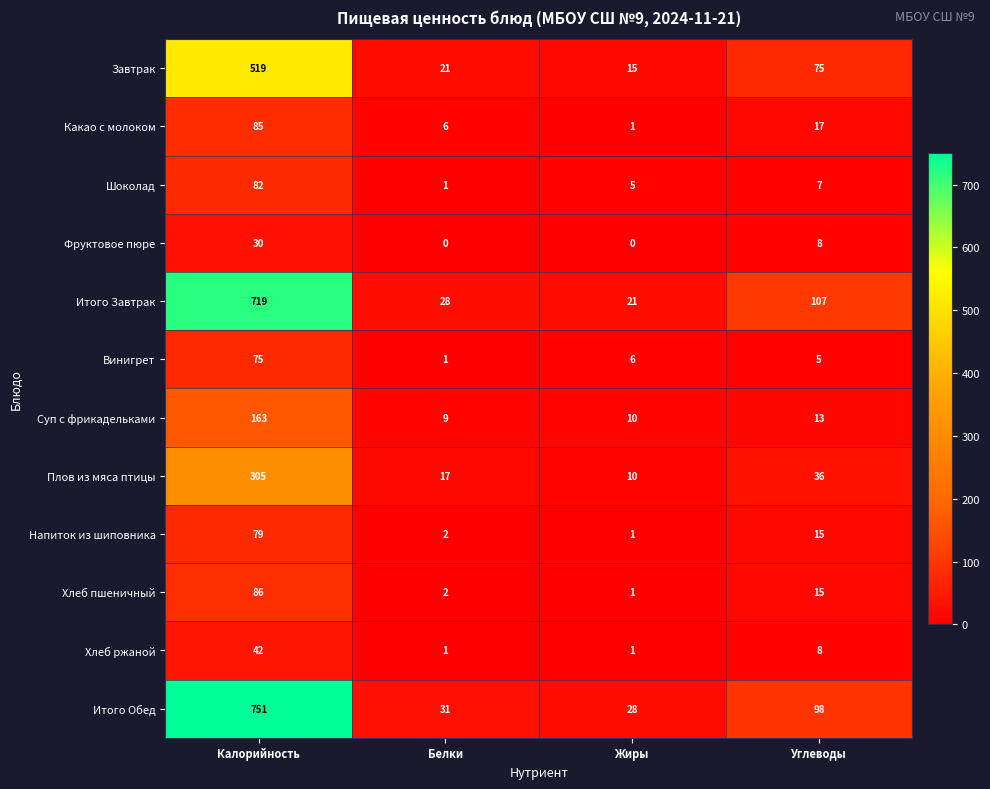

What is the difference between the second highest and minimum values in the Хлеб пшеничный series?

14